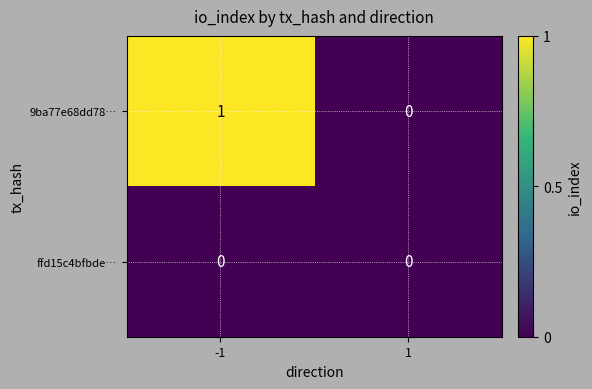

What is the total value across all series at -1?

1